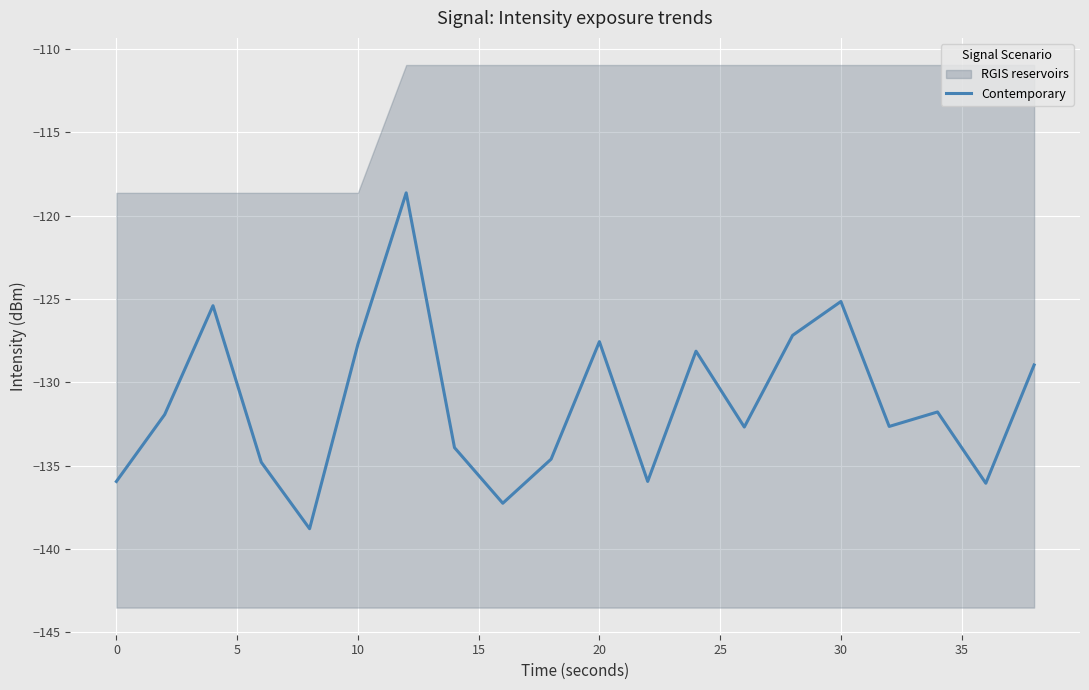

What is the average value?

-131.3